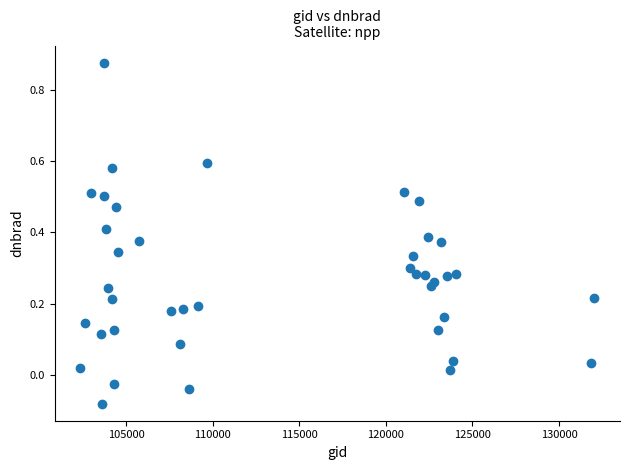

What is the range of X values (max minus min)?

29675.0